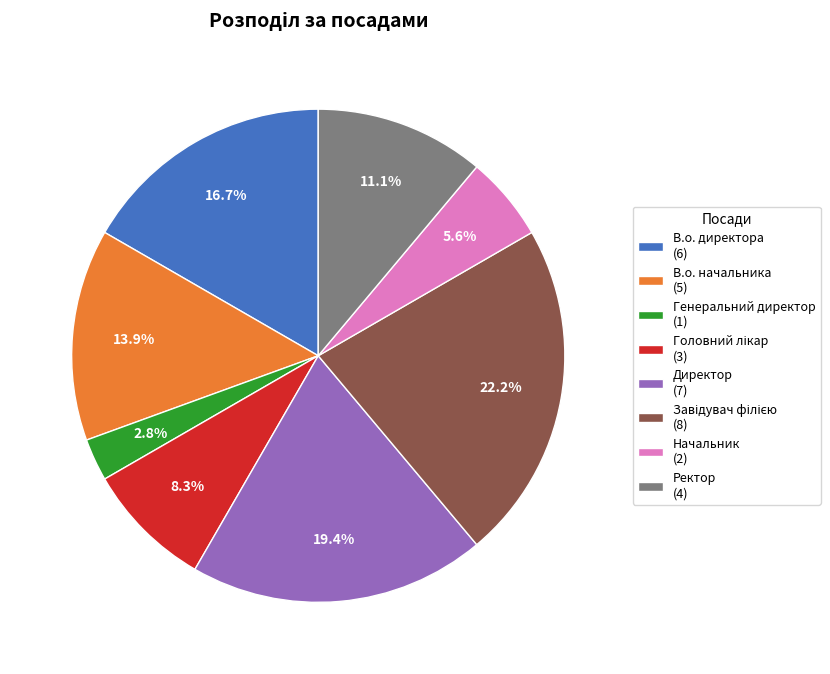

Does В.о. начальника (5) represent more than half of the total?

No